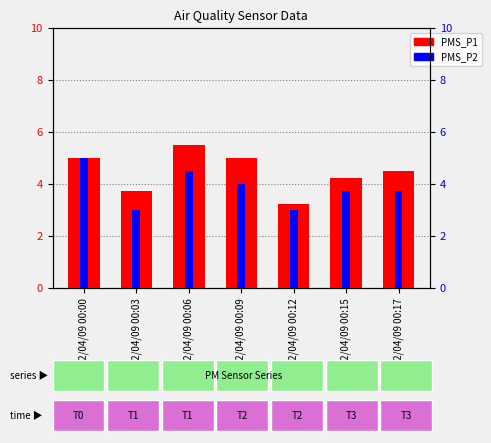

At which category is the sum across all series the highest?

2022/04/09 00:00